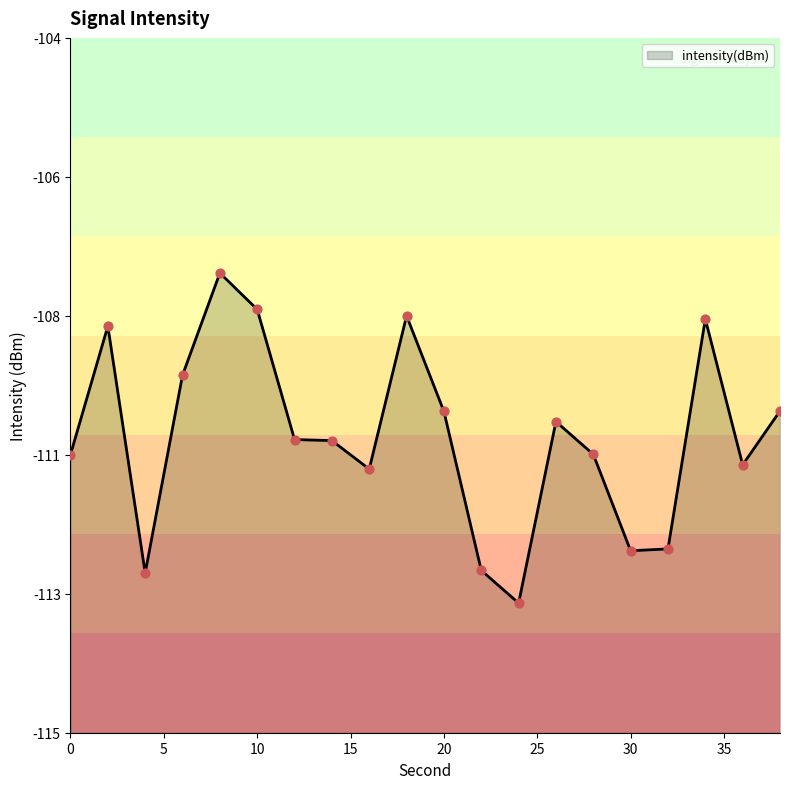

What is the change in value from 0 to 6?

+1.3